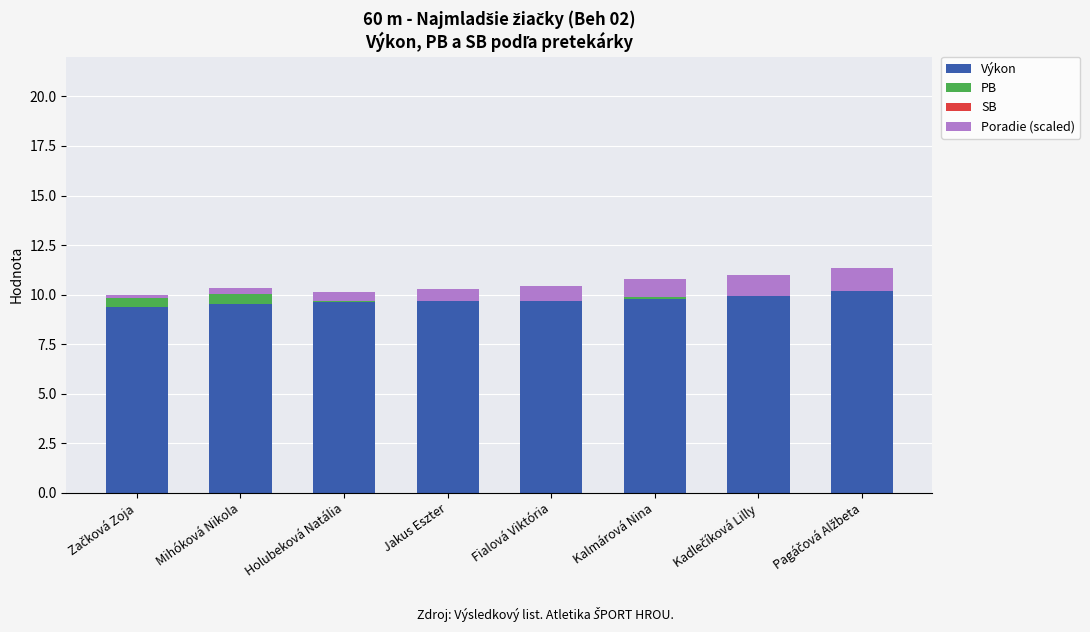

The value of PB at Holubeková Natália is 0.1. True or false?

True